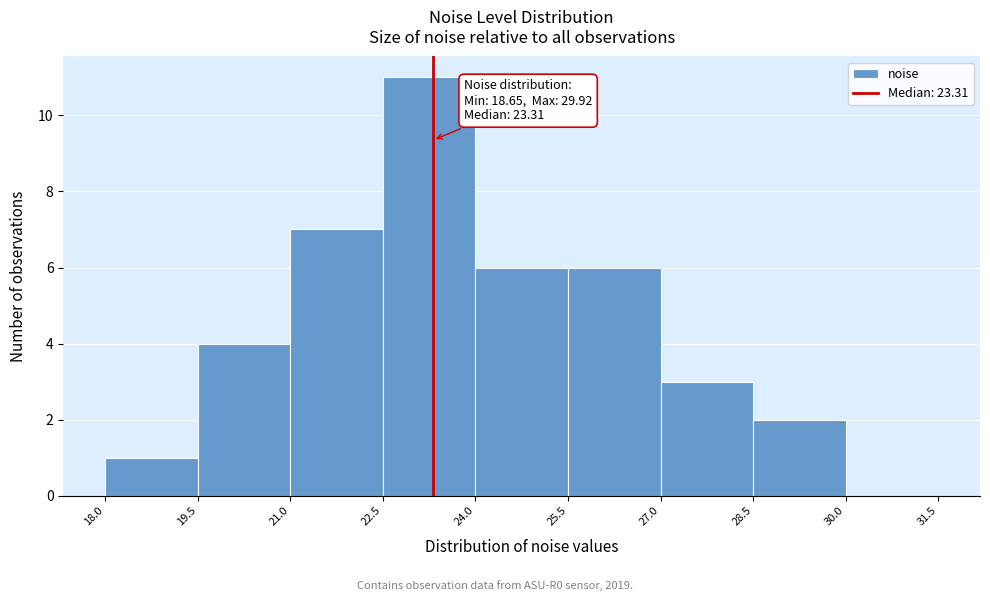

Over which range of the x-axis is the bar tallest?

22.5 to 24.0